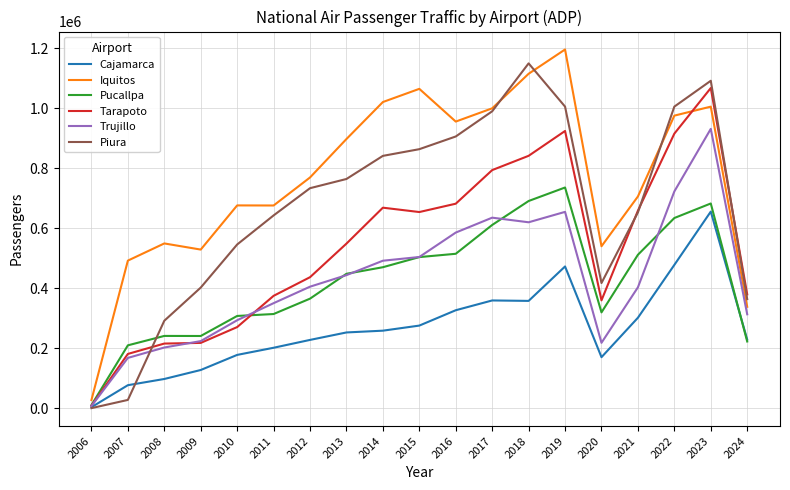

What is the maximum value shown in the chart?

1195585